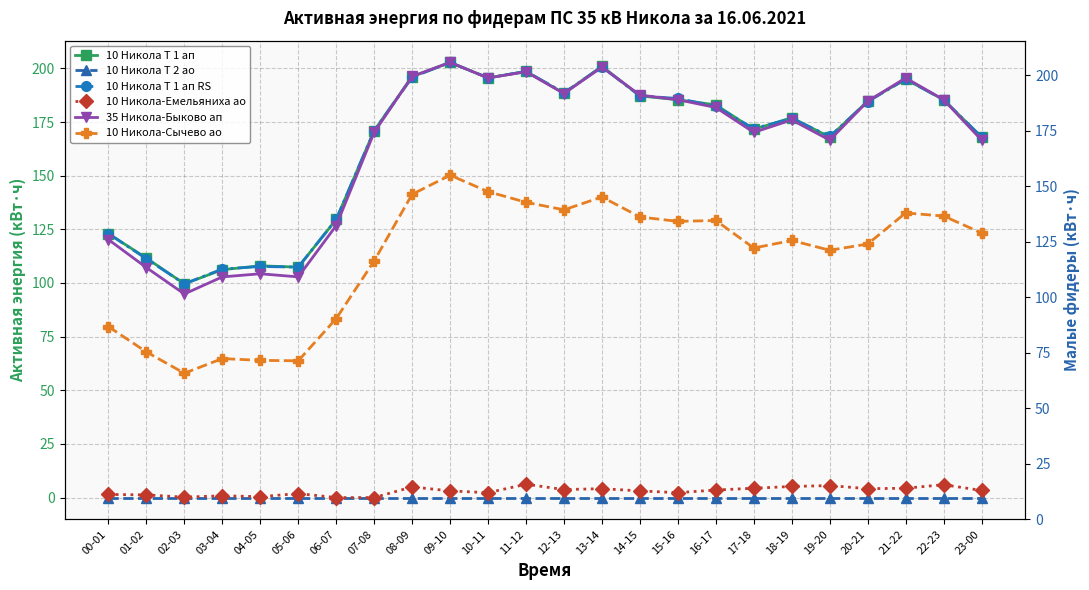

List the labels in order of 10 Никола-Сычево ао value, smallest first.

02-03, 05-06, 04-05, 03-04, 01-02, 00-01, 06-07, 07-08, 19-20, 17-18, 20-21, 18-19, 23-00, 15-16, 16-17, 14-15, 22-23, 21-22, 12-13, 11-12, 13-14, 08-09, 10-11, 09-10